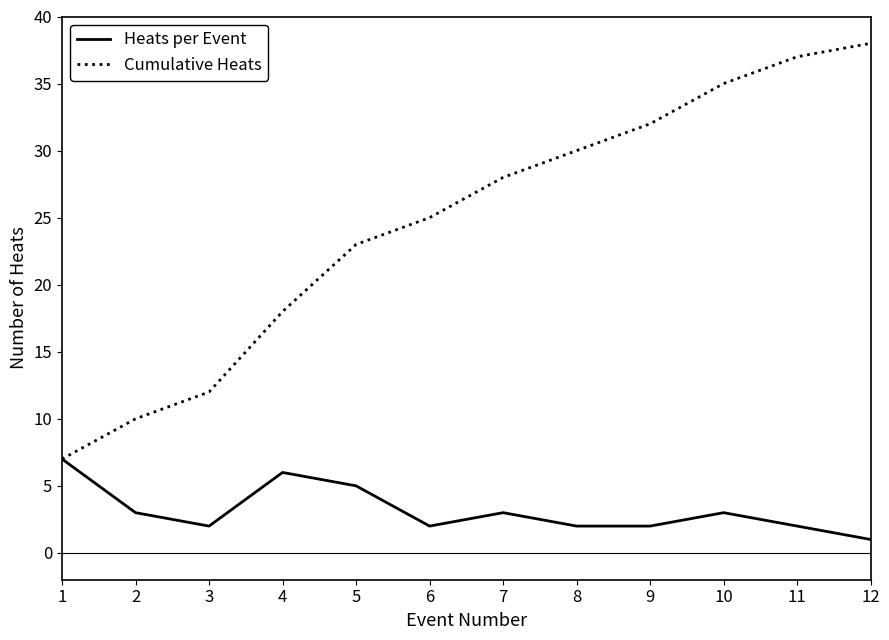

Which series has the widest spread of values?

Cumulative Heats